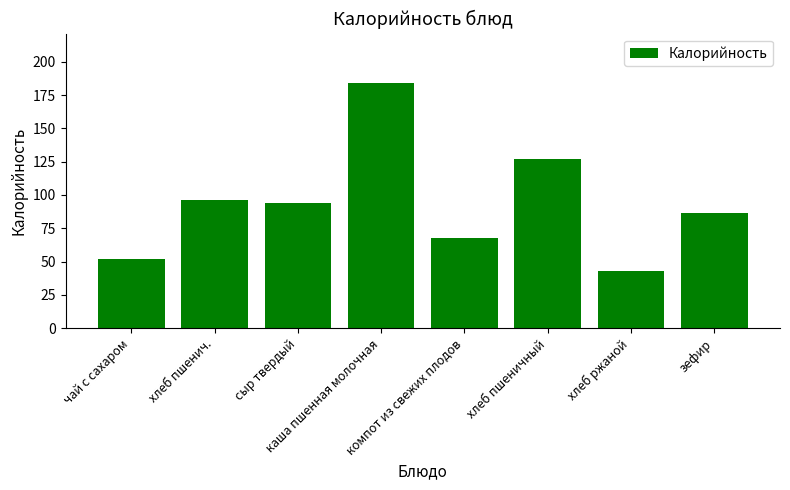

What is the approximate value at компот из свежих плодов?

68.0